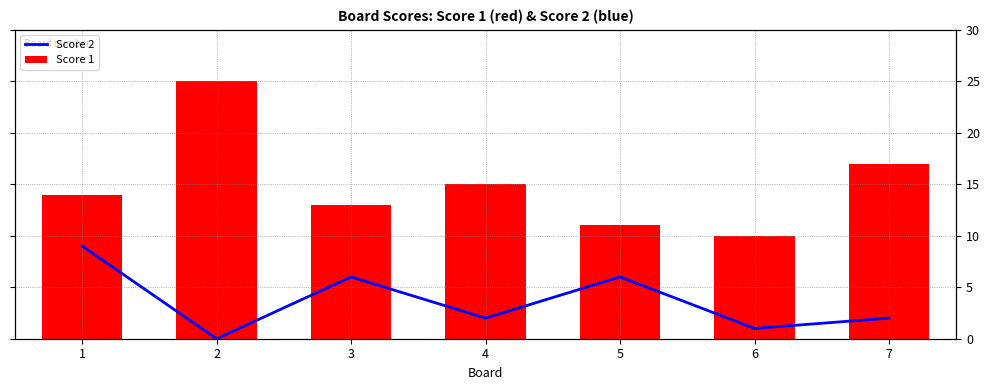

At which category does the chart reach its minimum across all series?

2